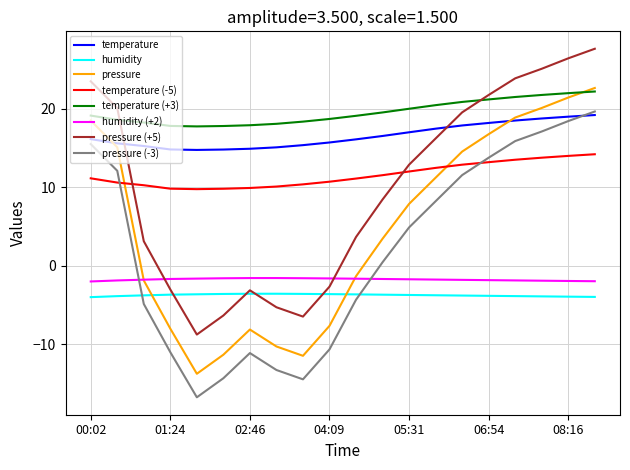

How many series are shown in this chart?

8